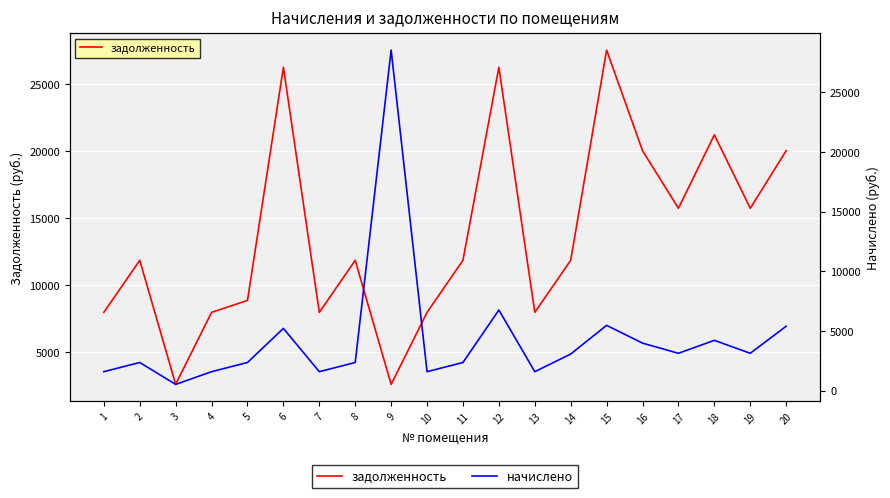

What is the sum of the начислено values at 20 and 14?

8462.0